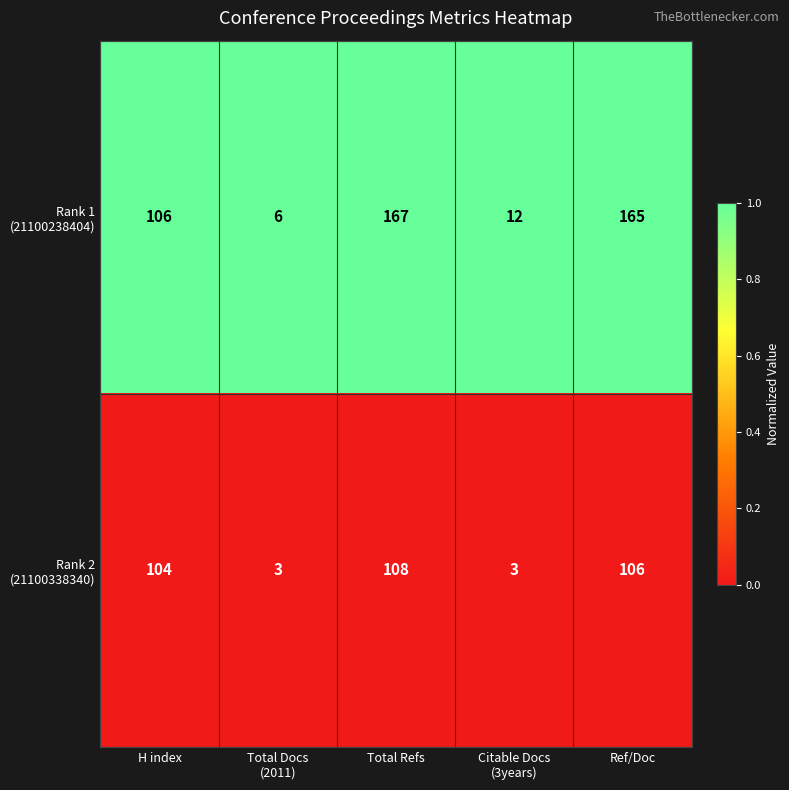

What is the spread (max minus min) of values at Total Refs?

59